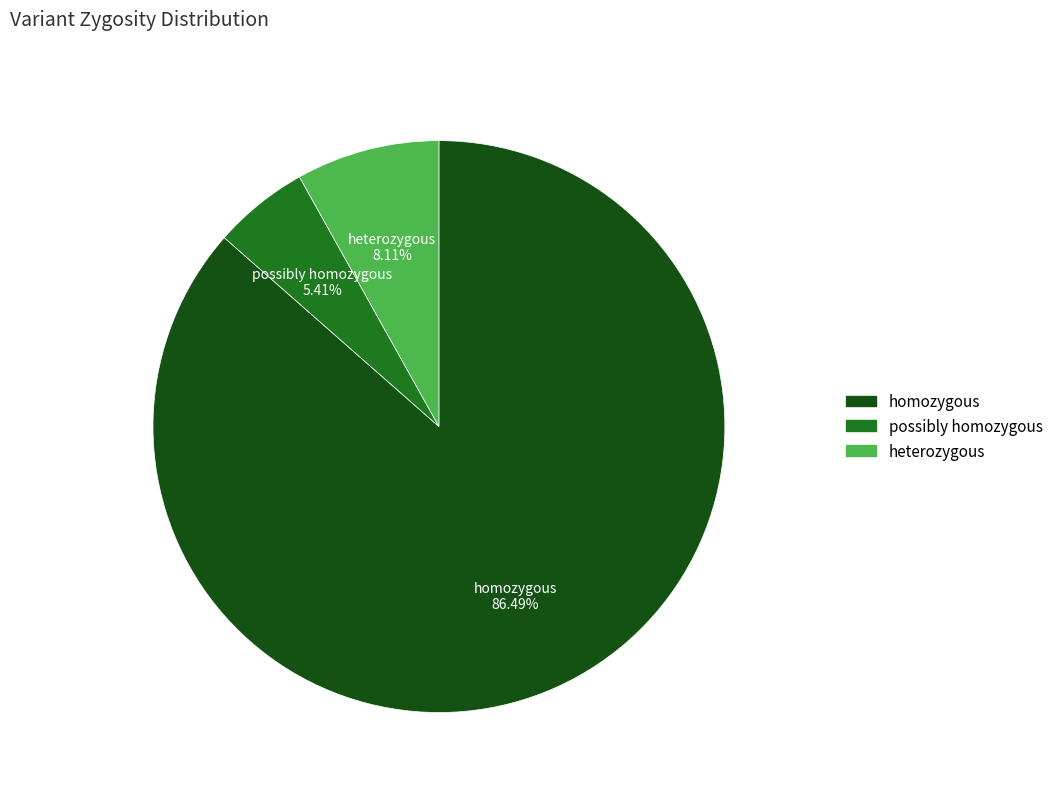

Between possibly homozygous and homozygous, which is larger?

homozygous